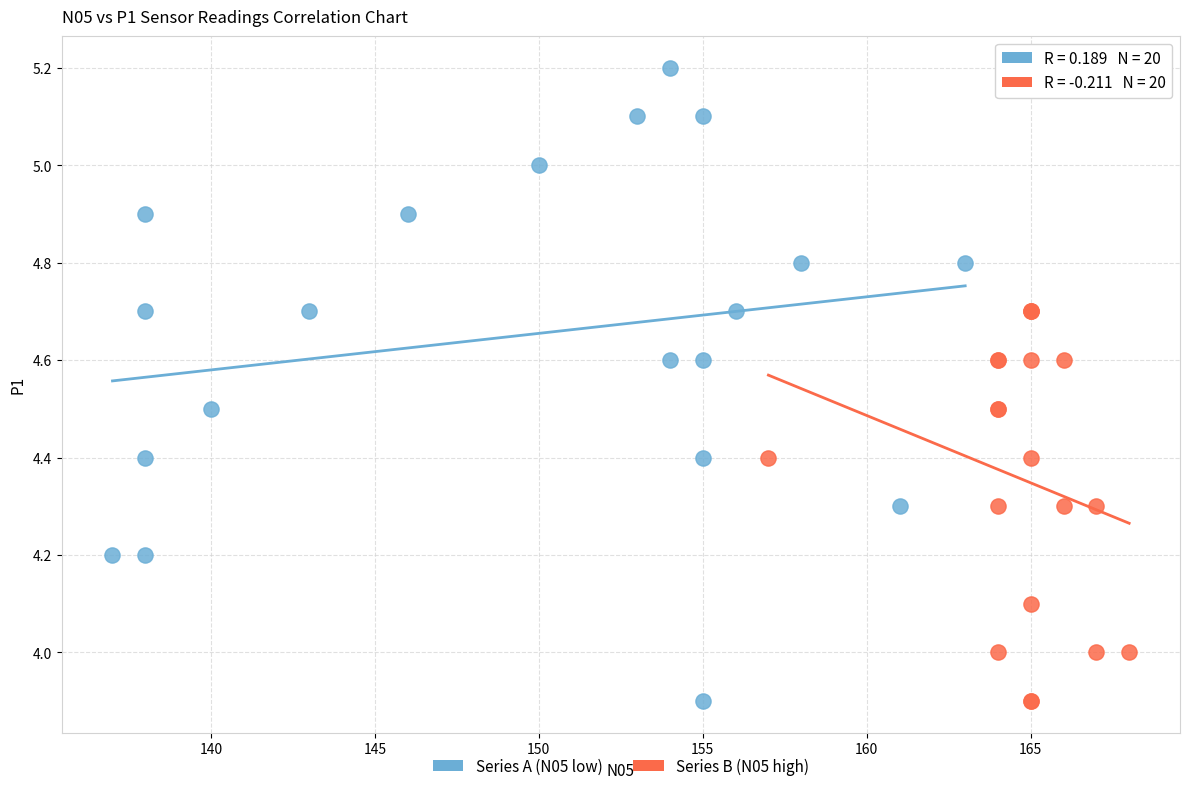

Which series has the largest Y range (max minus min)?

Series A (N05 low)